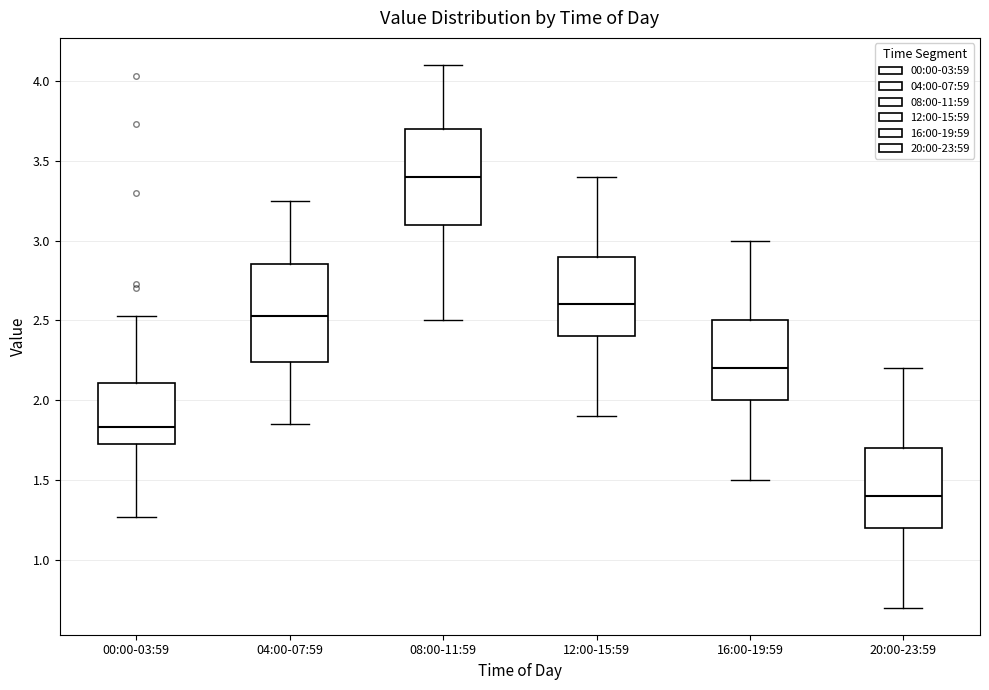

Which box's median line is the lowest?

20:00-23:59